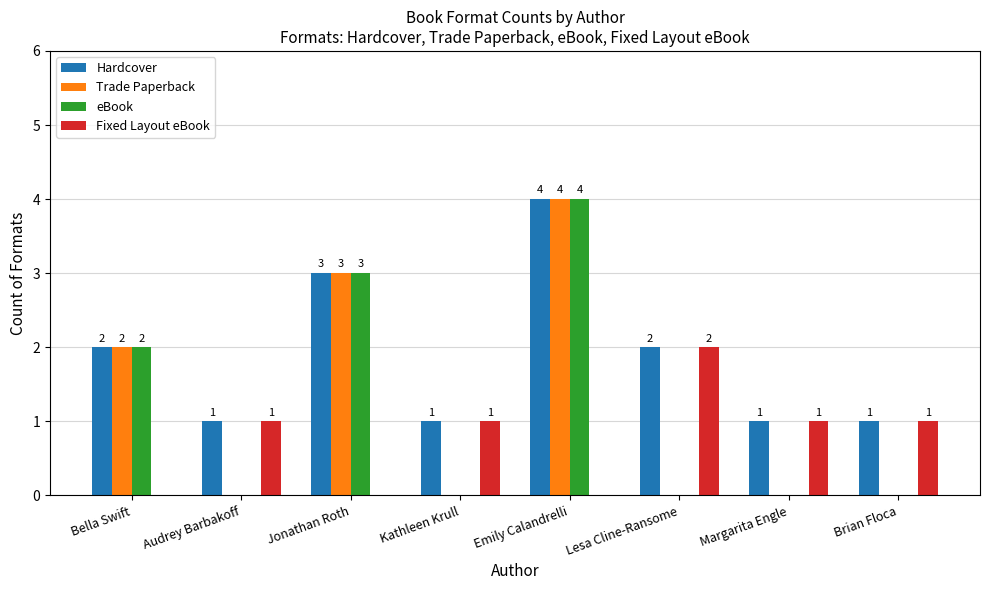

Count the number of categories in the chart.

8